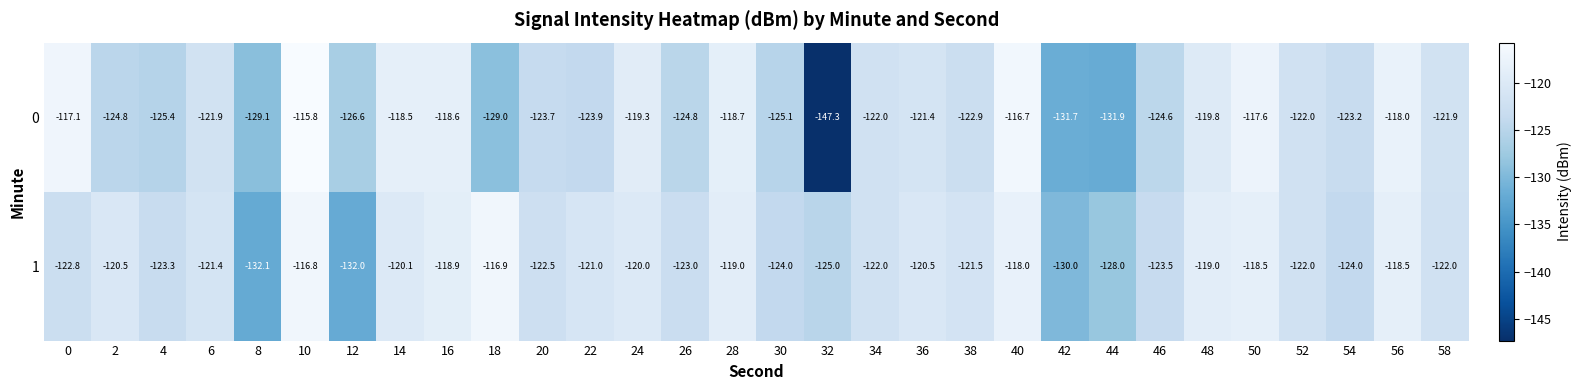

How many distinct data groups are displayed?

2